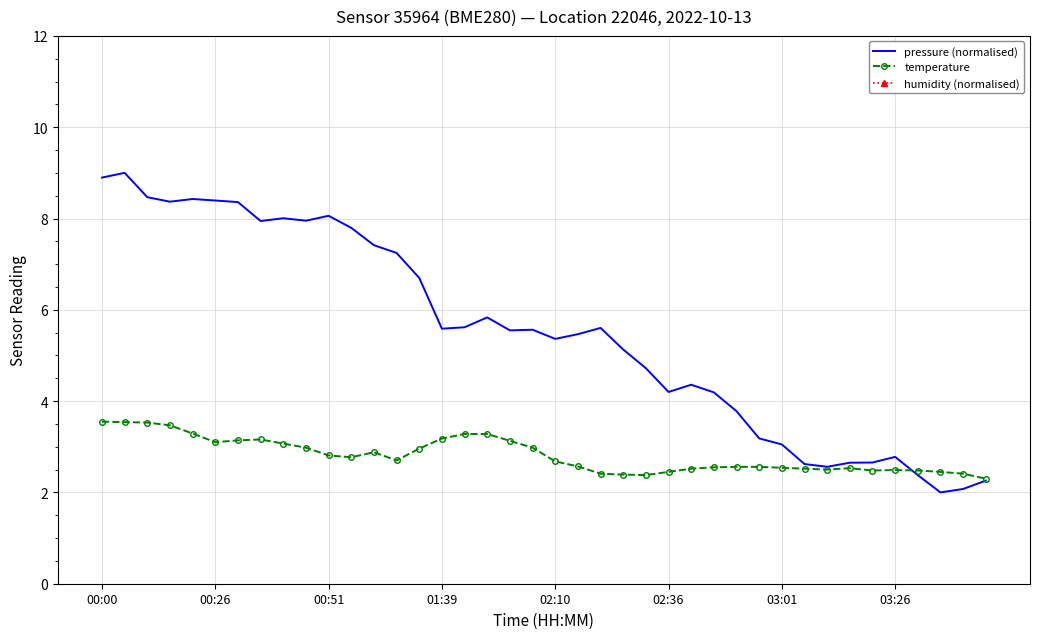

What is the maximum value for pressure (normalised)?

9.0